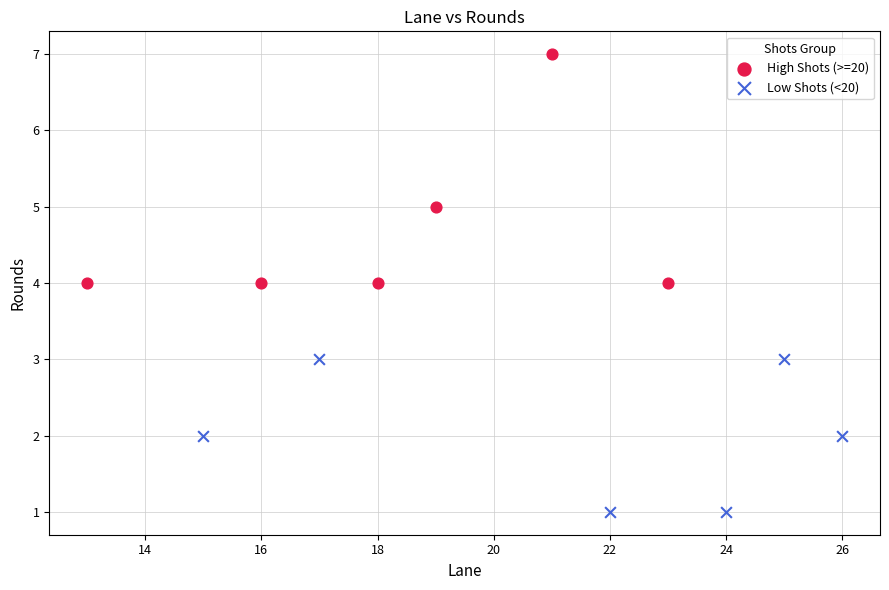

Which series has the largest Y range (max minus min)?

High Shots (>=20)